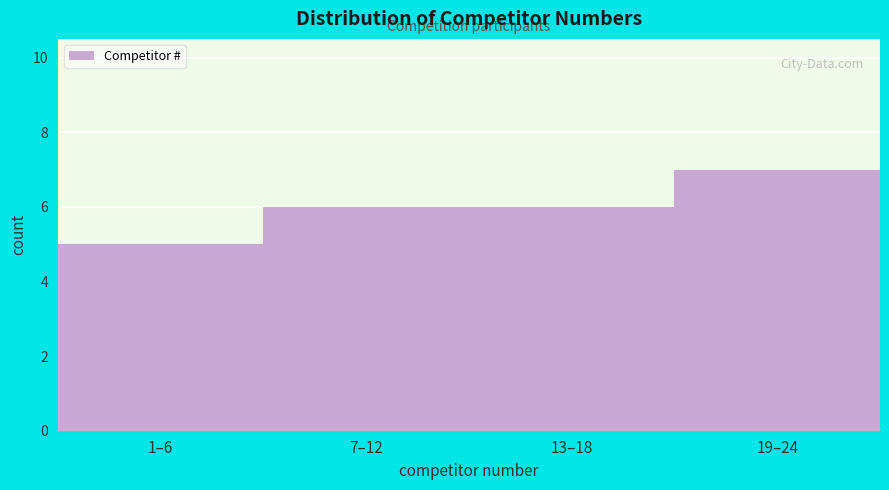

Reading left to right, list all the values displayed in this chart.

1–6=5	7–12=6	13–18=6	19–24=7